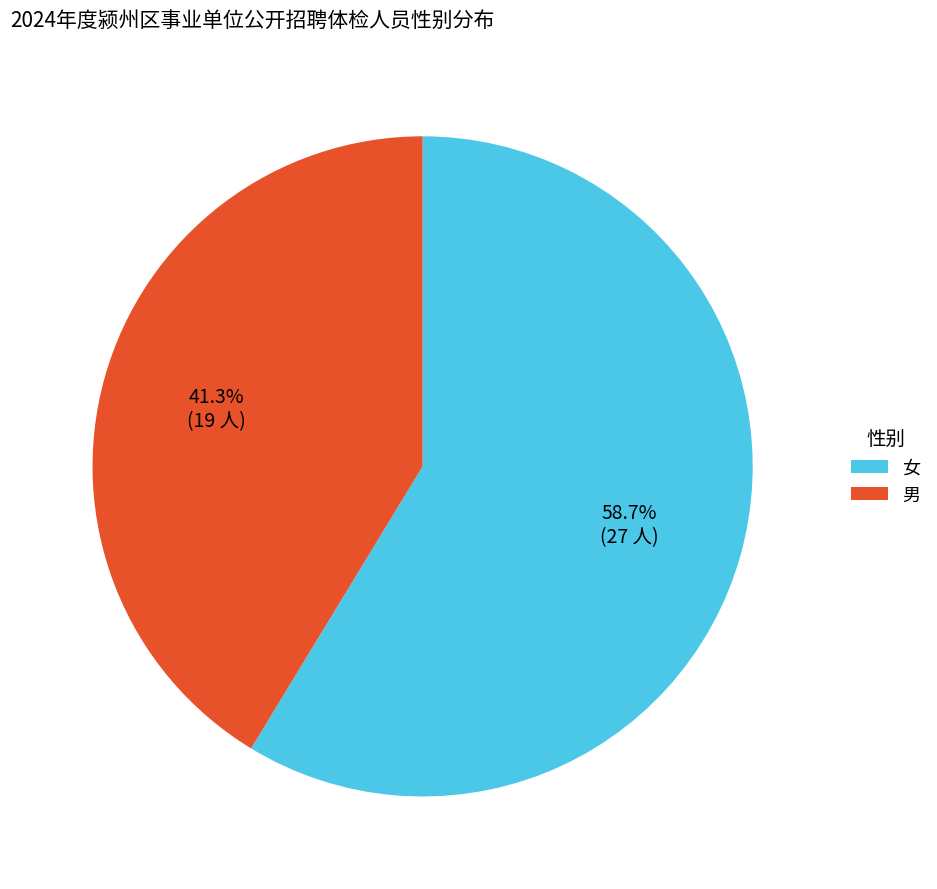

Do 男 and 女 together represent more than half of the pie?

Yes